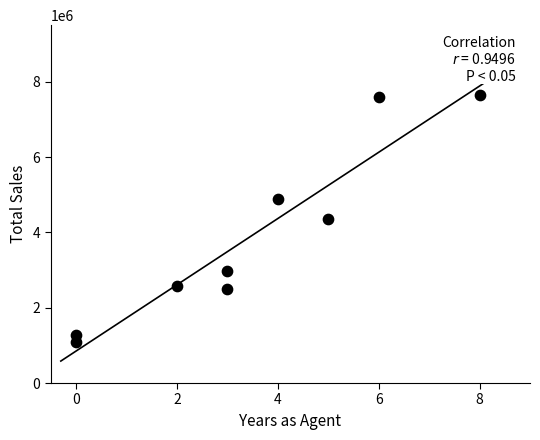

What is the range of Y values (max minus min)?

6575250